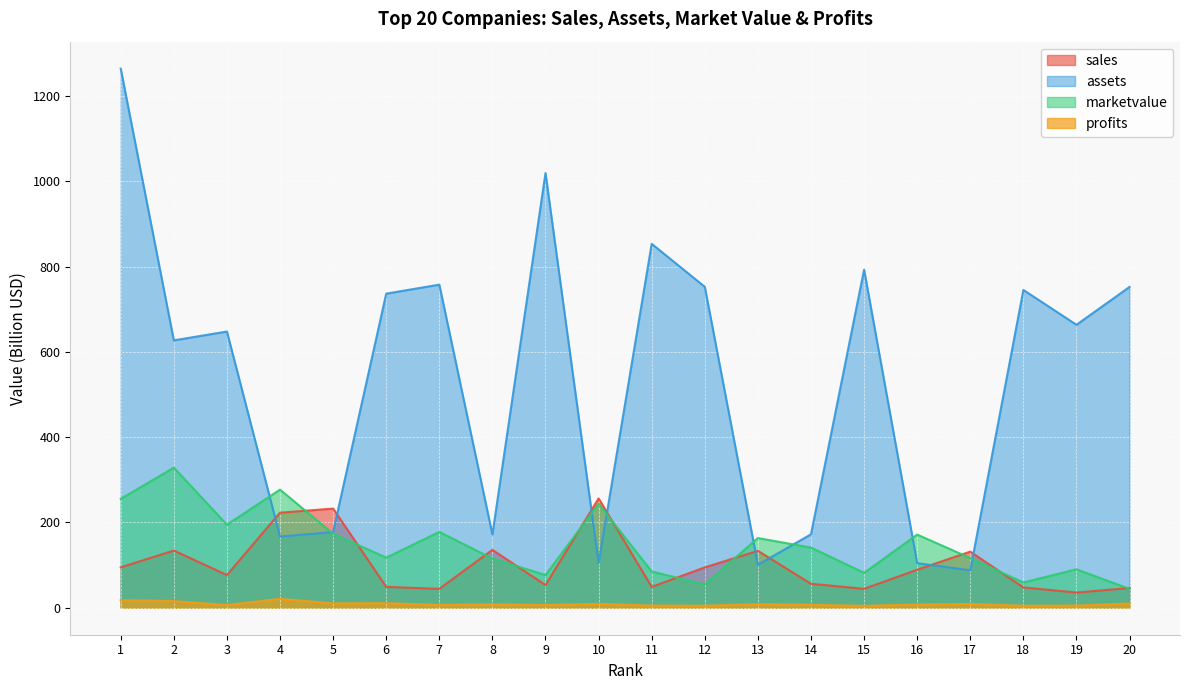

Where does the marketvalue series first go above 141?

1